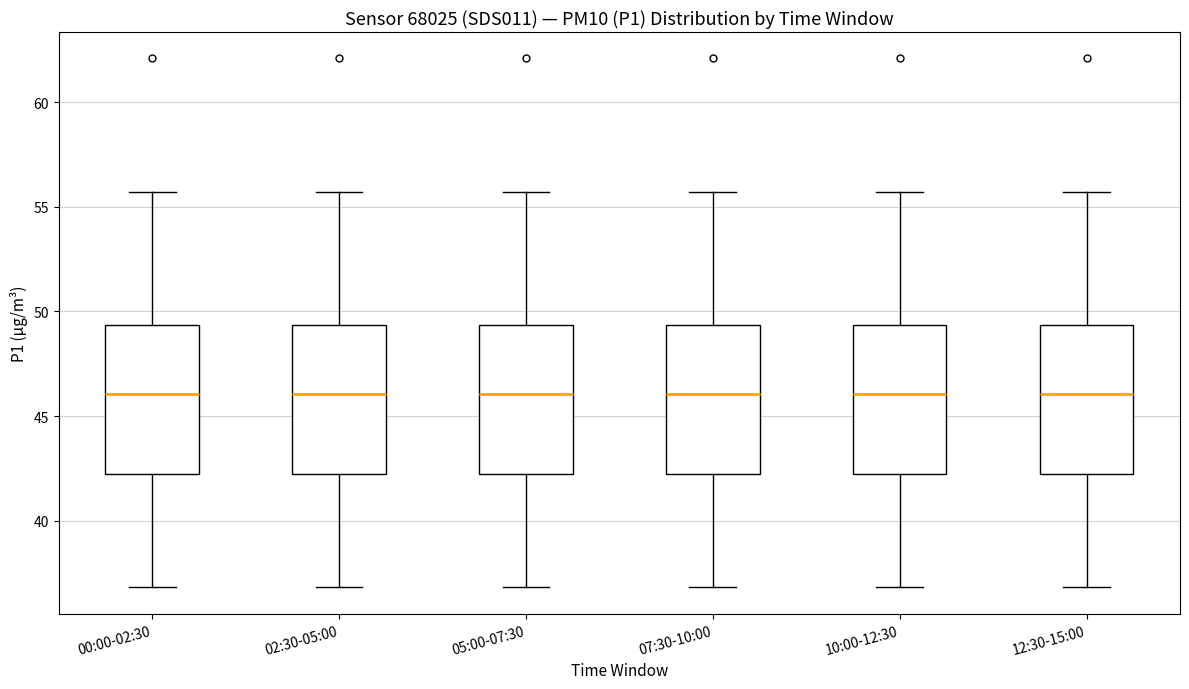

Reading left to right, transcribe this box plot: for each box, give where its median line is, the range the box spans, and where its two whiskers end, as read against the y-axis. The values are not printed on the chart, so give them approximately, as read against the axis.

00:00-02:30: median 46.0, box 42.0 to 49.5, whiskers 37.0 to 55.5
02:30-05:00: median 46.0, box 42.0 to 49.5, whiskers 37.0 to 55.5
05:00-07:30: median 46.0, box 42.0 to 49.5, whiskers 37.0 to 55.5
07:30-10:00: median 46.0, box 42.0 to 49.5, whiskers 37.0 to 55.5
10:00-12:30: median 46.0, box 42.0 to 49.5, whiskers 37.0 to 55.5
12:30-15:00: median 46.0, box 42.0 to 49.5, whiskers 37.0 to 55.5